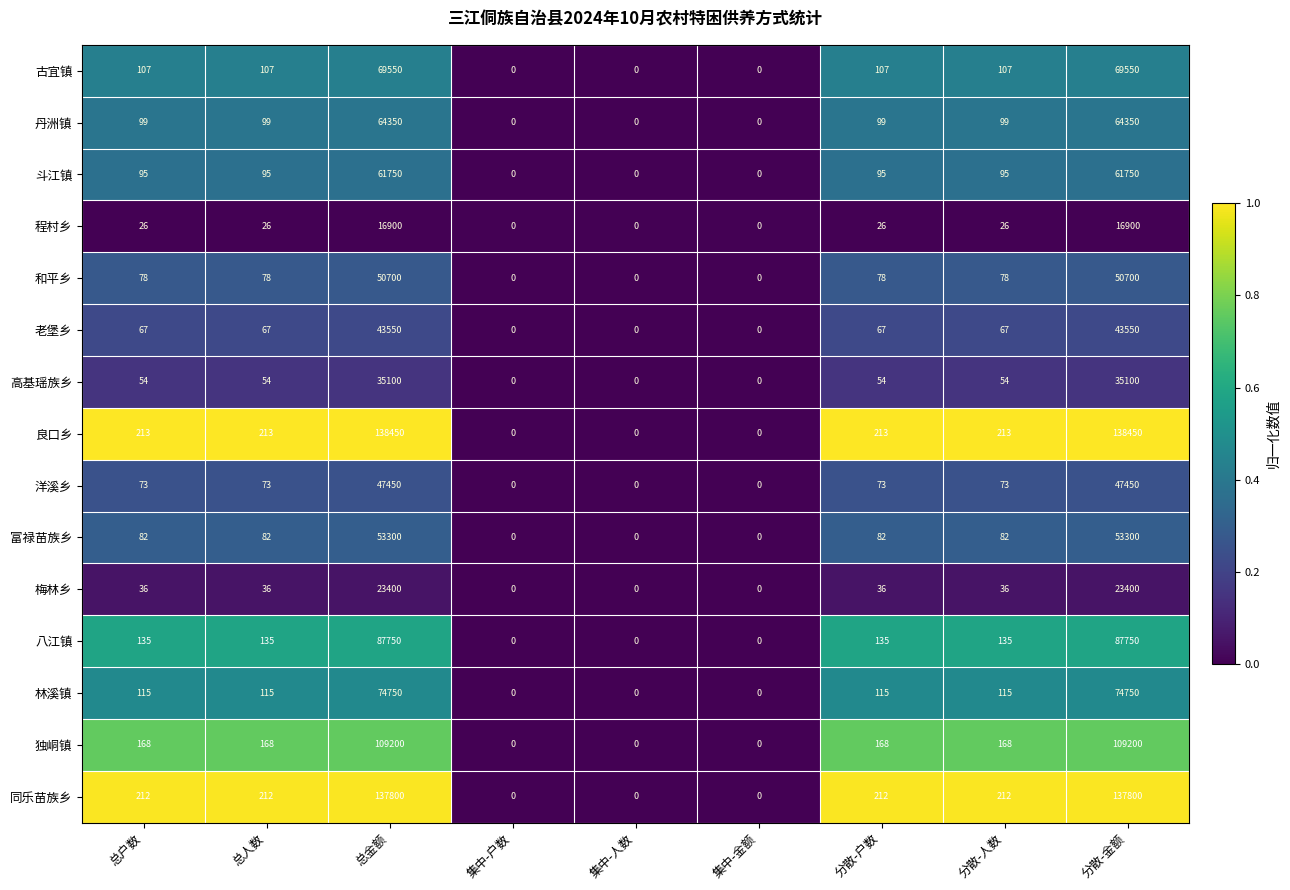

Rank the series by their maximum value, from lowest to highest.

程村乡, 梅林乡, 高基瑶族乡, 老堡乡, 洋溪乡, 和平乡, 富禄苗族乡, 斗江镇, 丹洲镇, 古宜镇, 林溪镇, 八江镇, 独峒镇, 同乐苗族乡, 良口乡